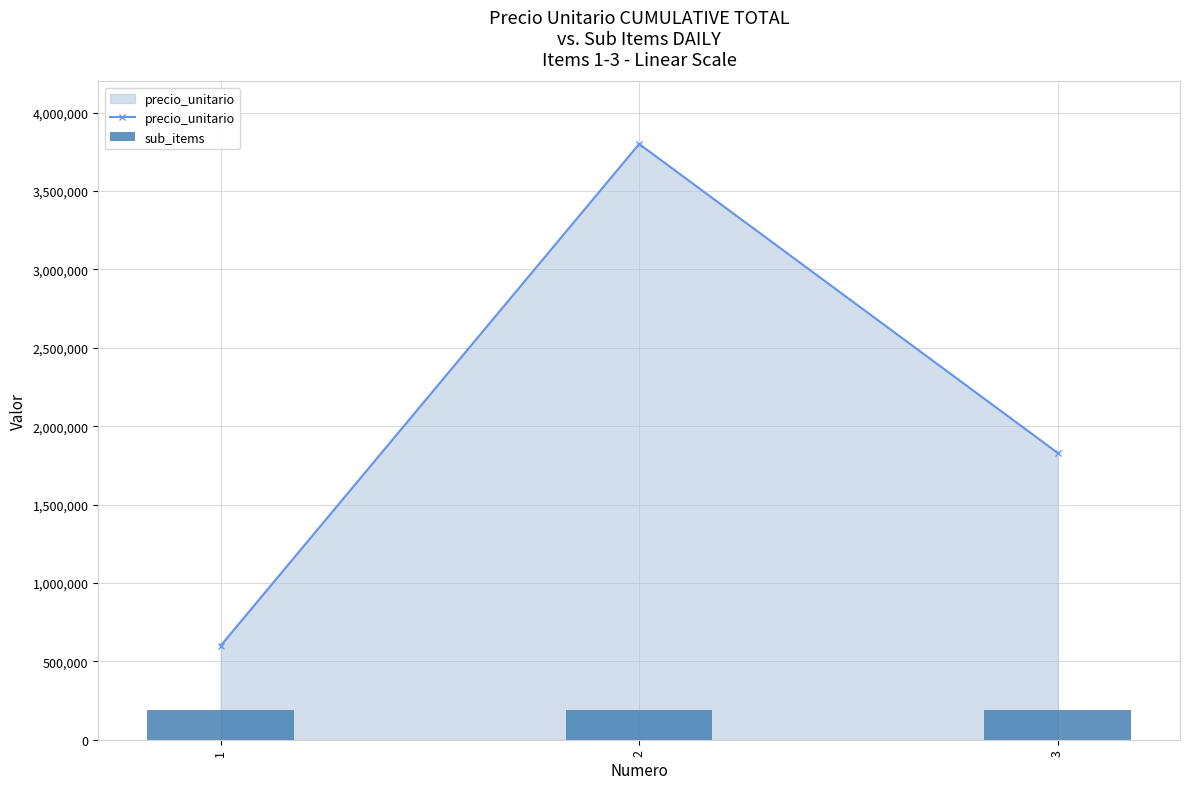

How many groups of bars are there?

3